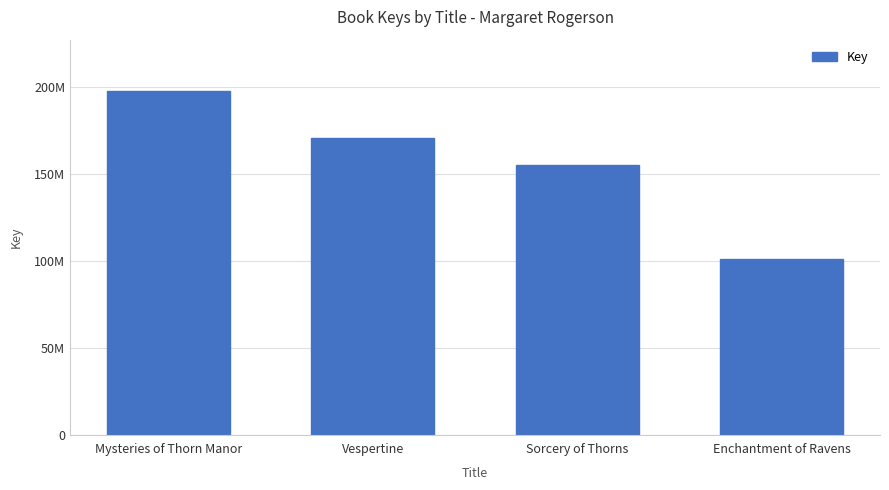

Is it true that the value at Mysteries of Thorn Manor is 286799536?

False